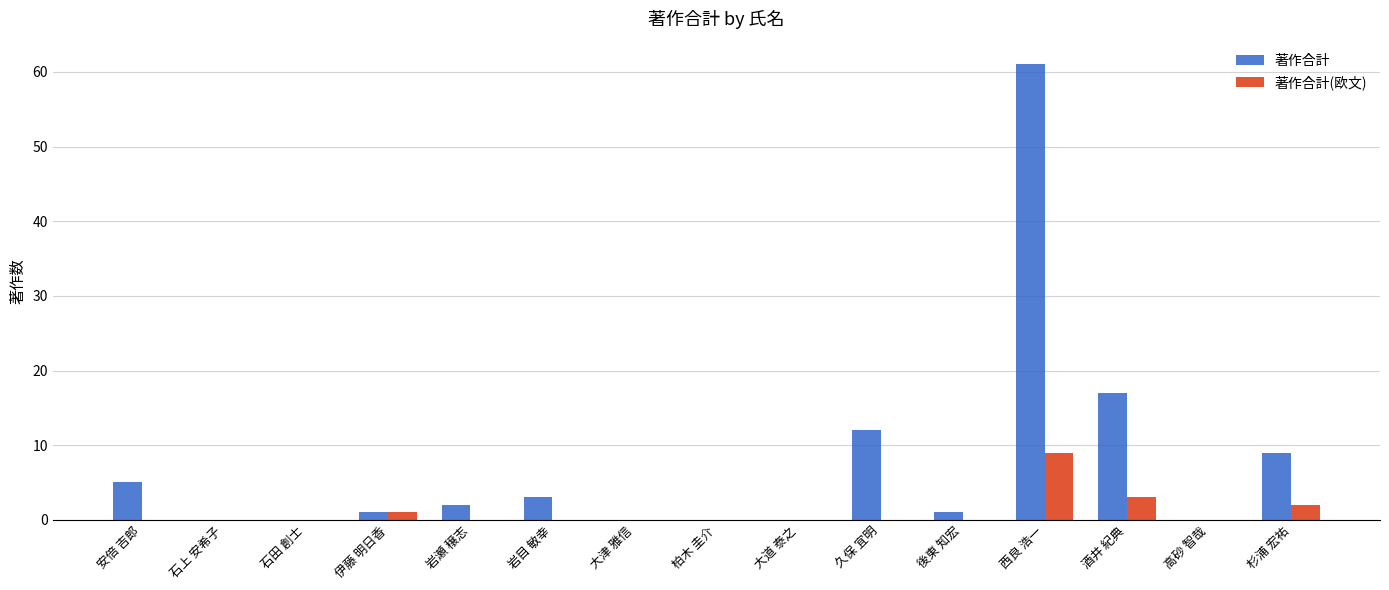

Between 柏木 圭介 and 久保 宜明, which series saw the biggest shift?

著作合計